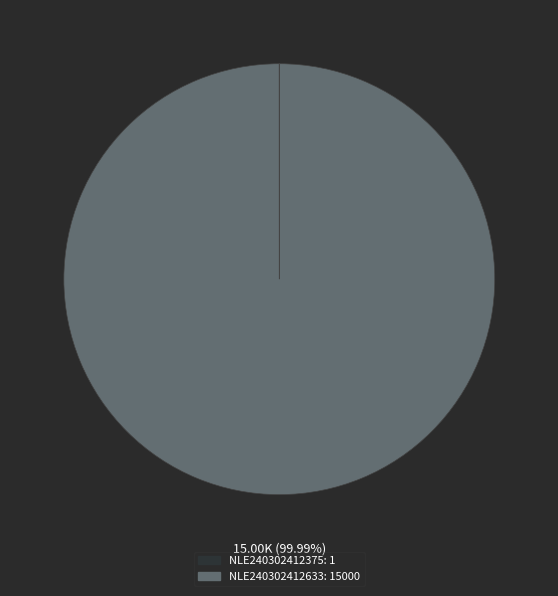

What is the largest slice in the pie chart?

NLE240302412633